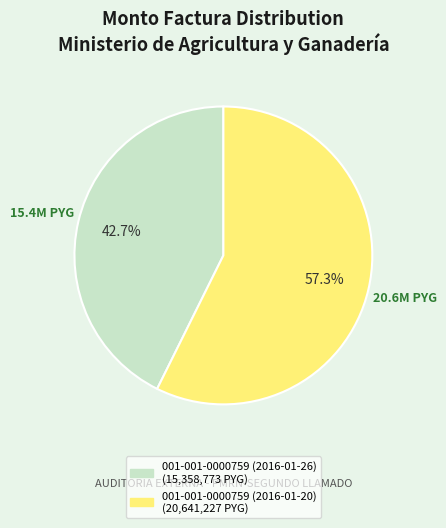

The 001-001-0000759 (2016-01-26) slice represents 30% of the pie. True or false?

False